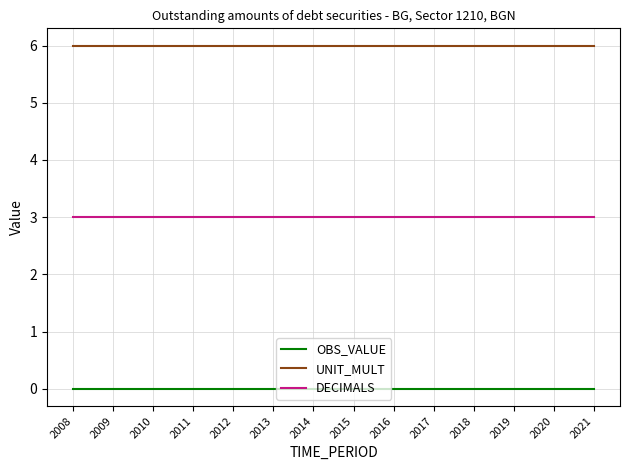

What is the difference between the highest and lowest values at 2015?

6